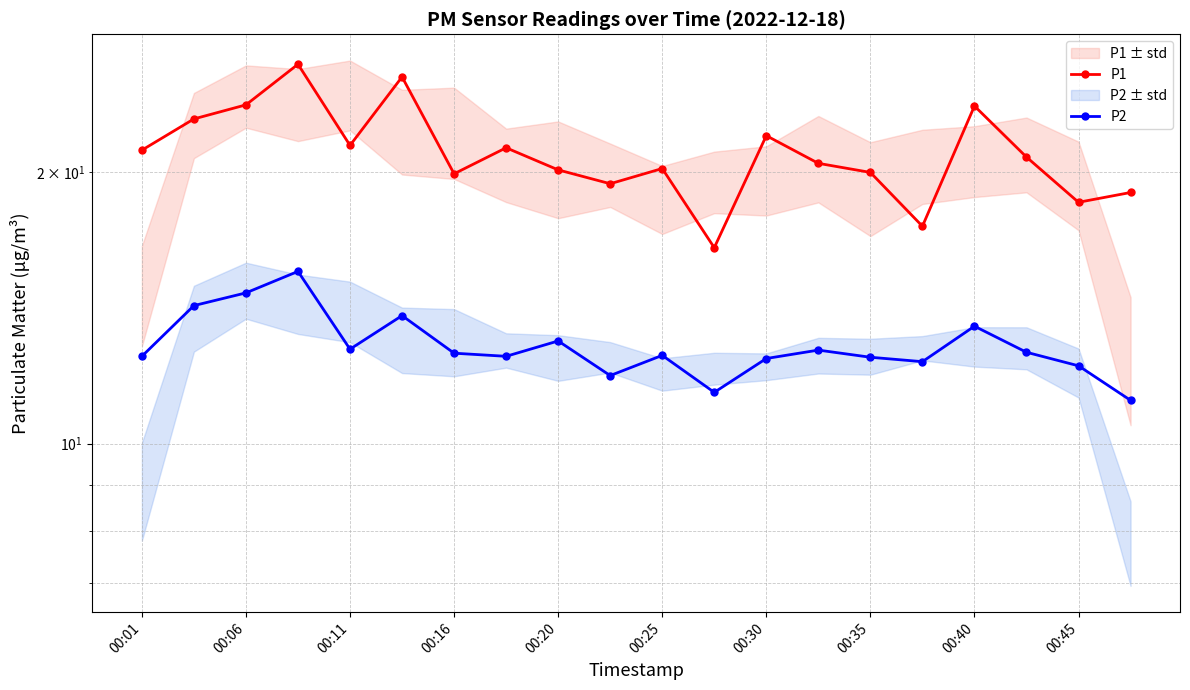

How many data points in P2 are less than 12?

3